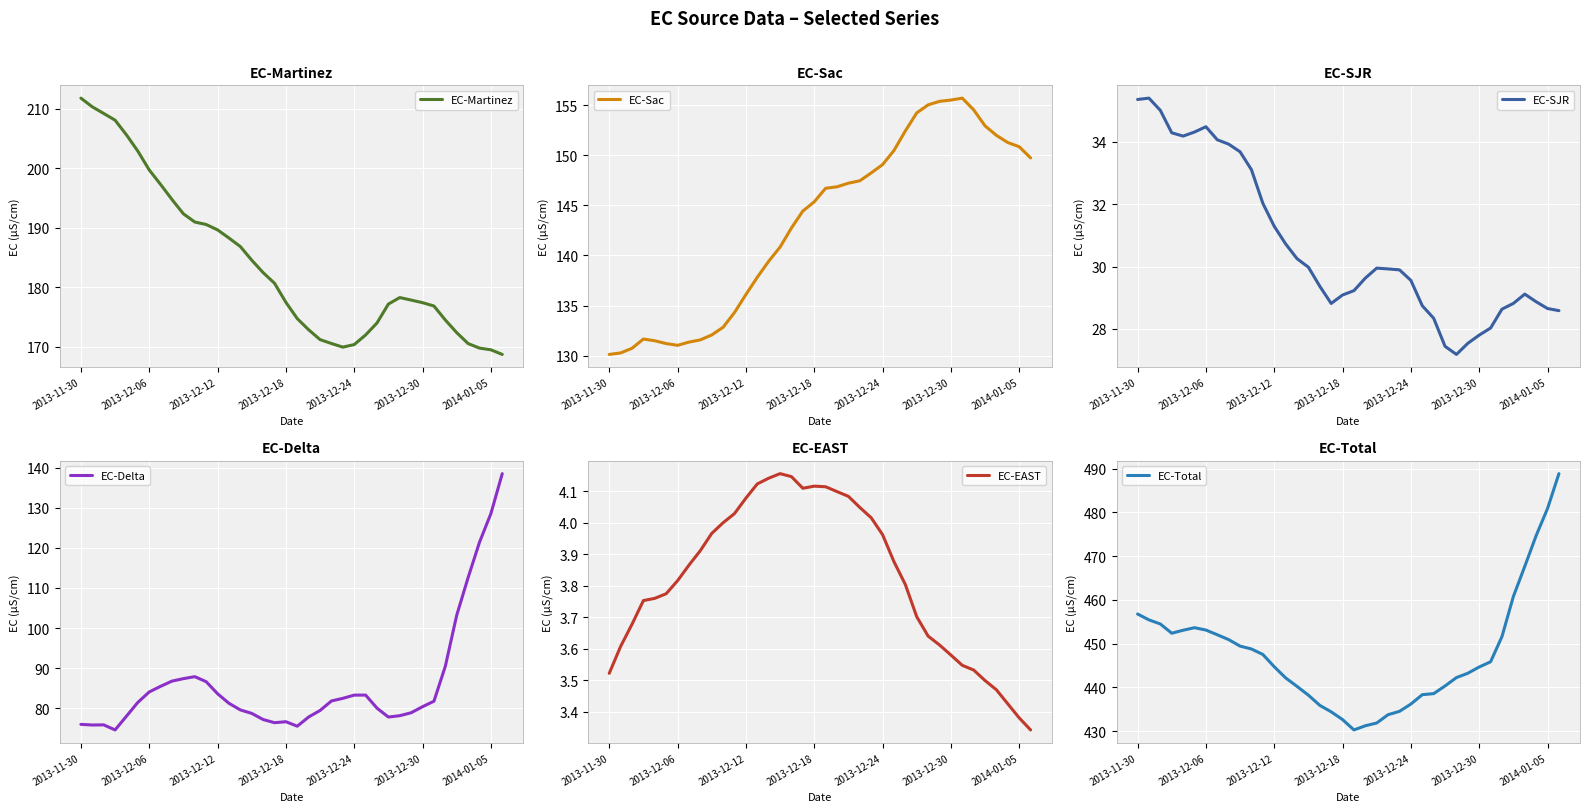

What is the difference between the highest and lowest values at 34?

464.2